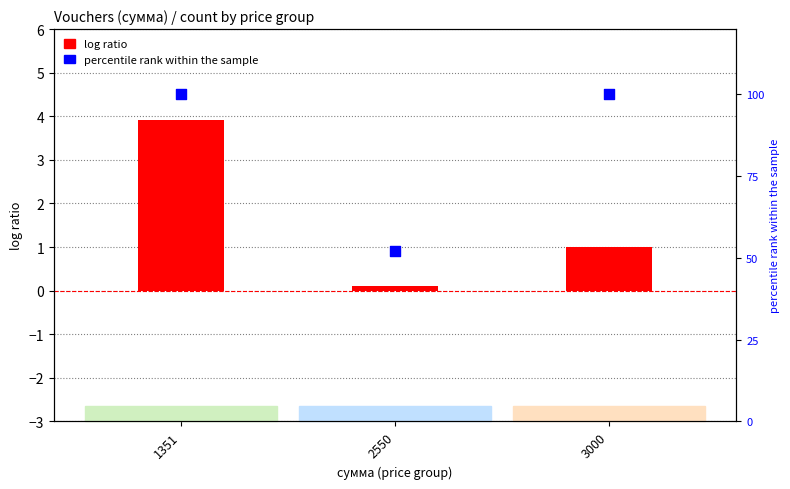

Is the value of percentile rank within the sample at 3000 greater than the value of log ratio at 2550?

Yes